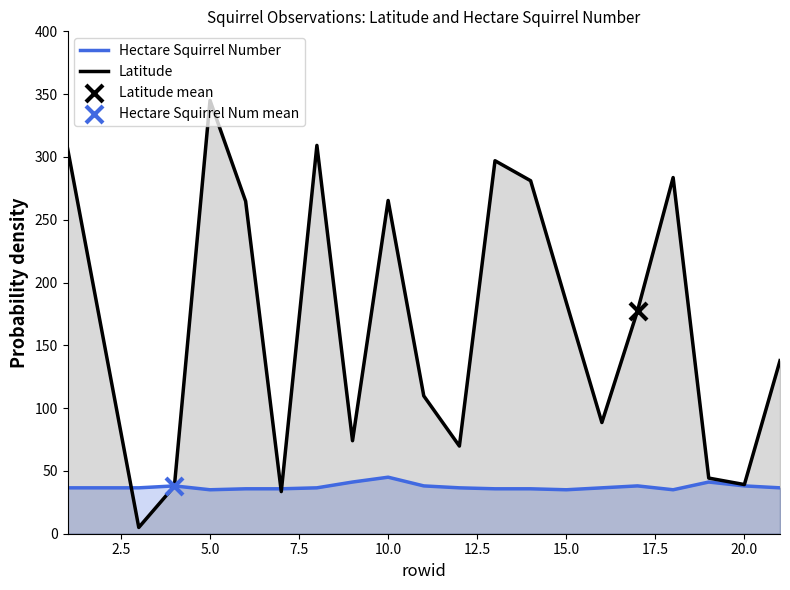

At how many categories does at least one series exceed 225?

8